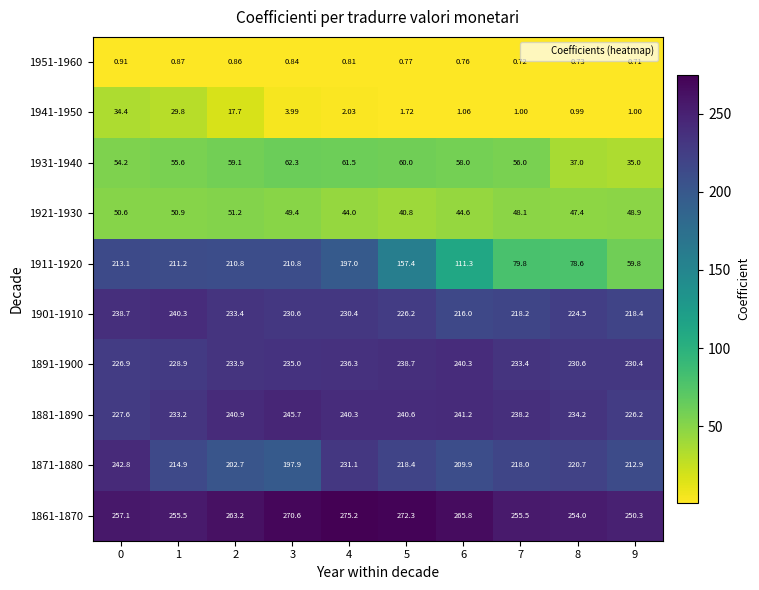

Which label corresponds to the smallest value in the chart?

9